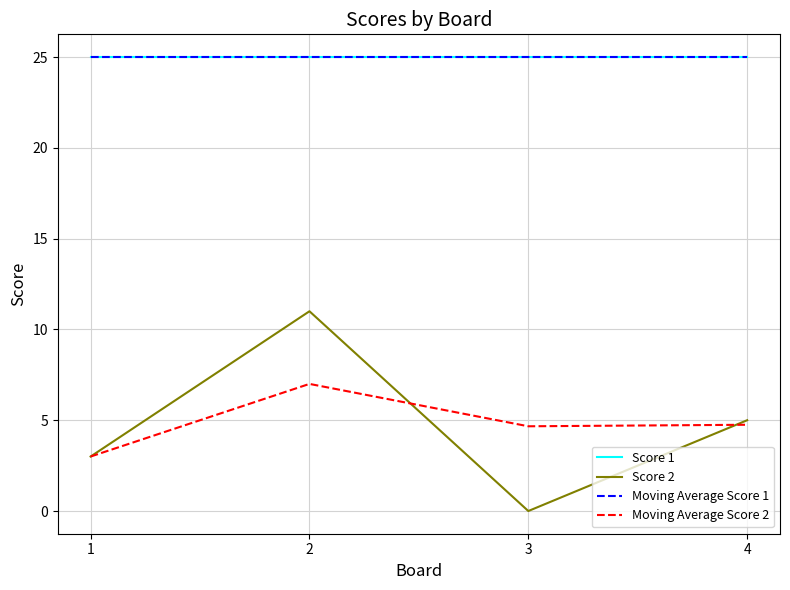

Does the chart display data point markers on the line(s)?

No